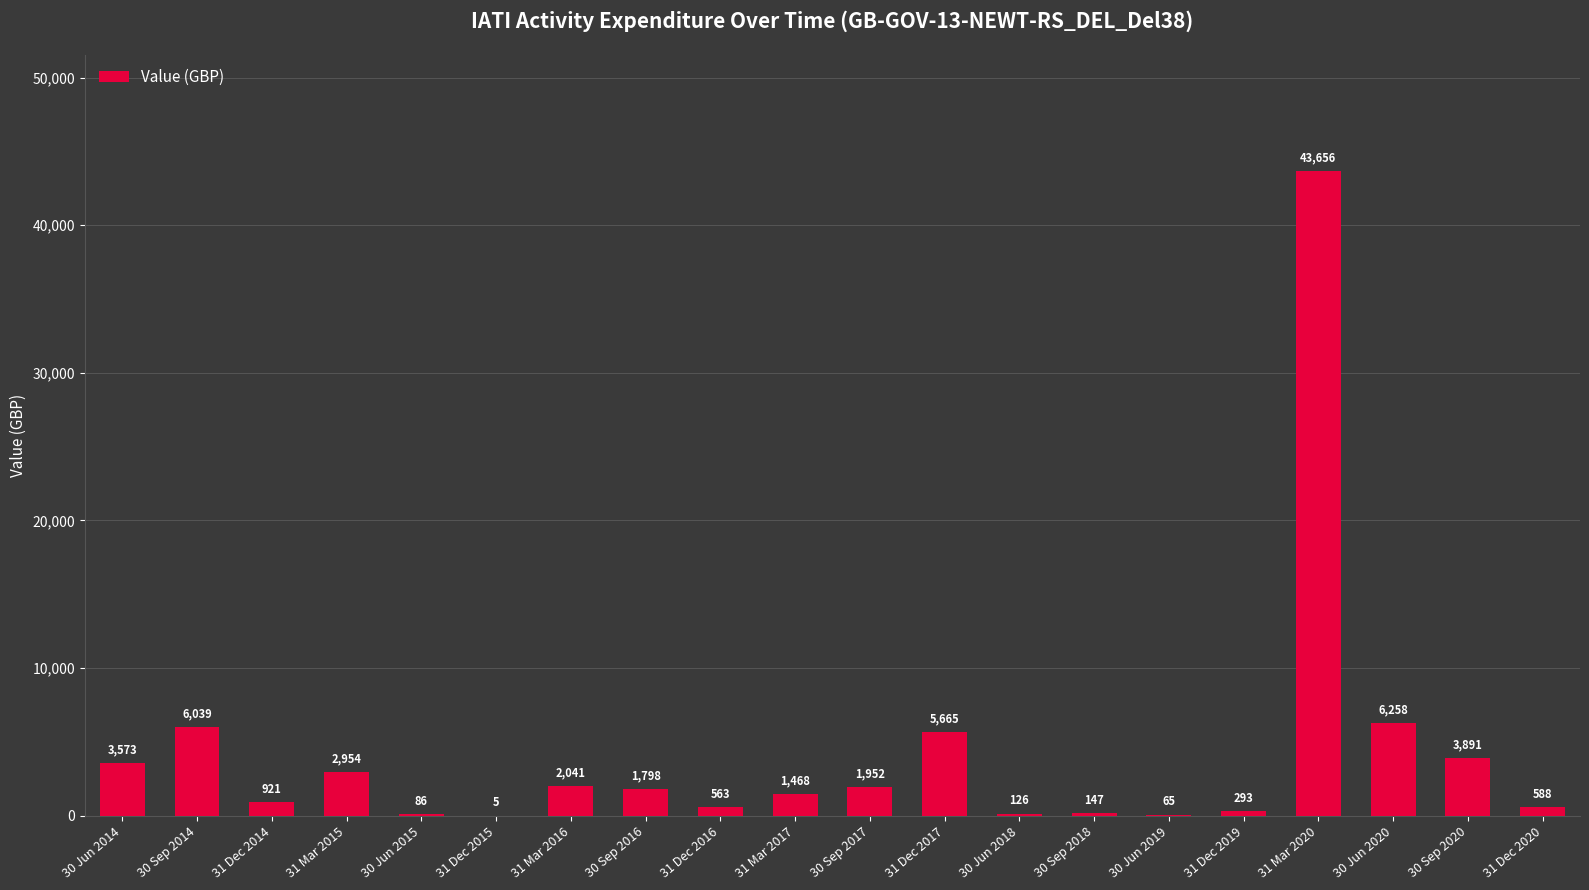

The value at 30 Sep 2018 is 147.1. True or false?

True